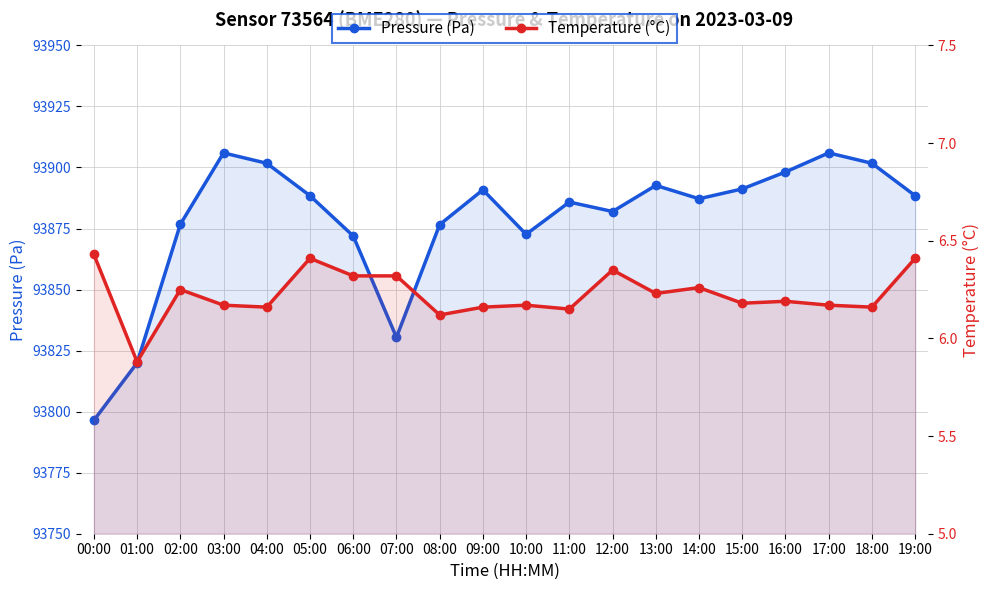

Where does the pressure series first go above 93888?

03:00